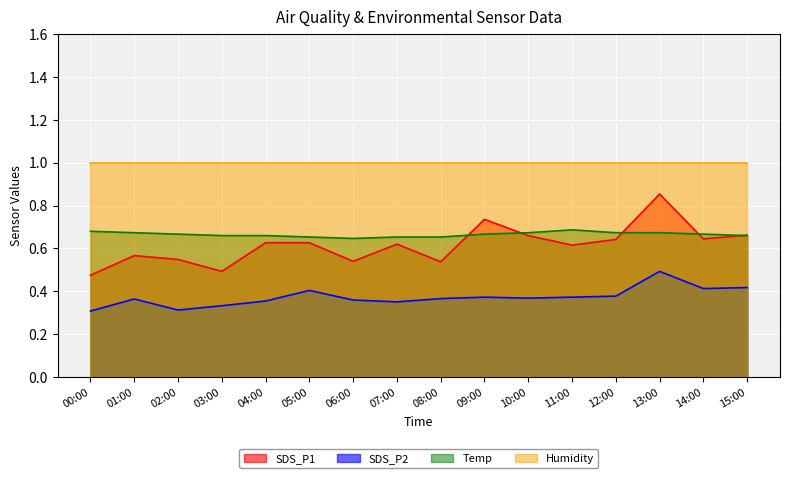

Between 04:00 and 13:00, which is larger?

13:00